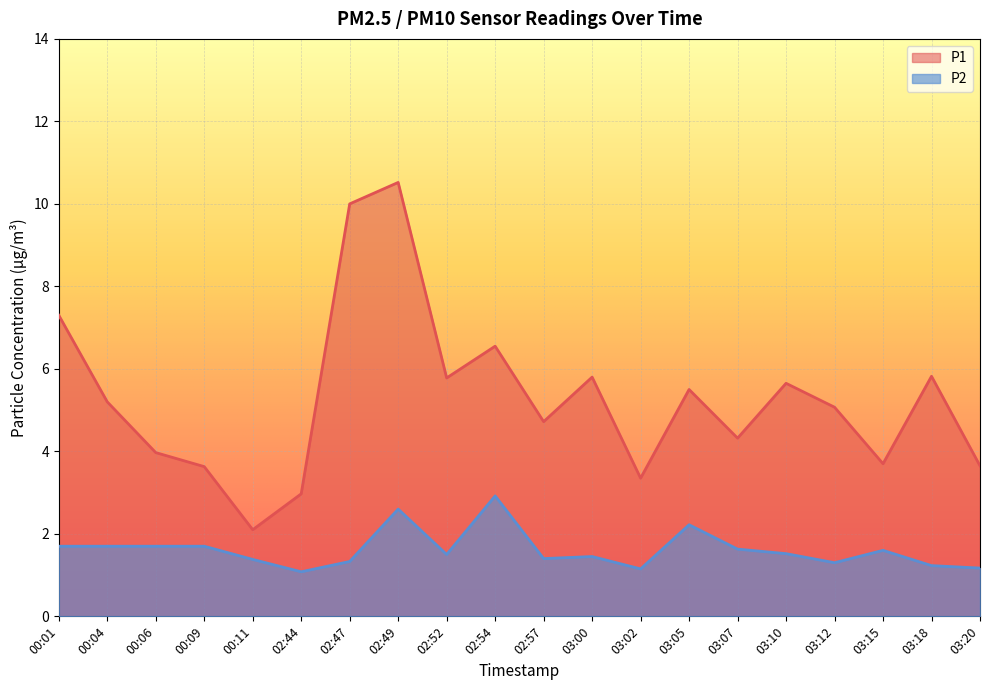

What is the average value of the P1 series?

5.3